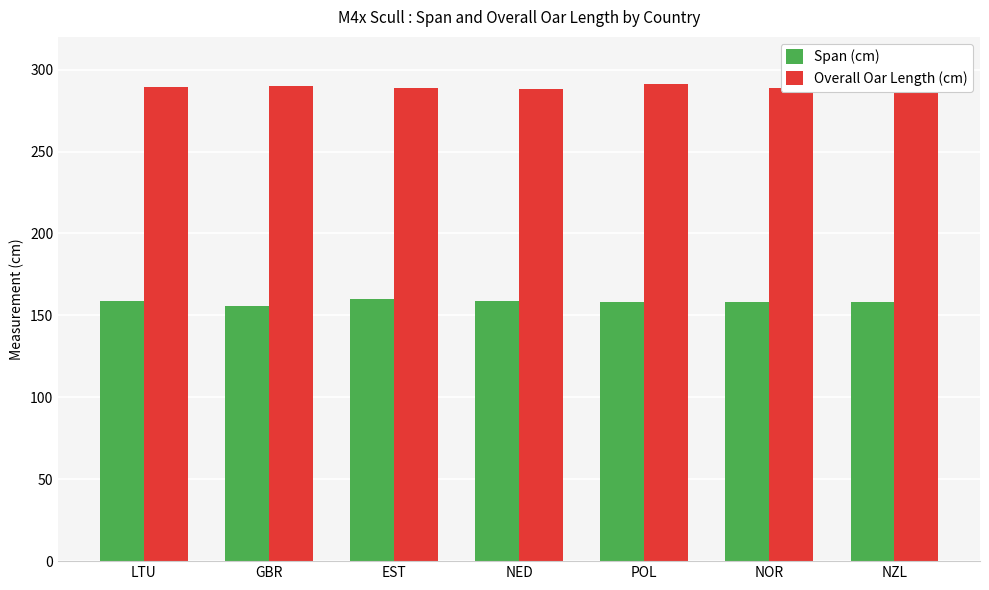

Rank the series by their maximum value, from highest to lowest.

Overall Oar Length (cm), Span (cm)